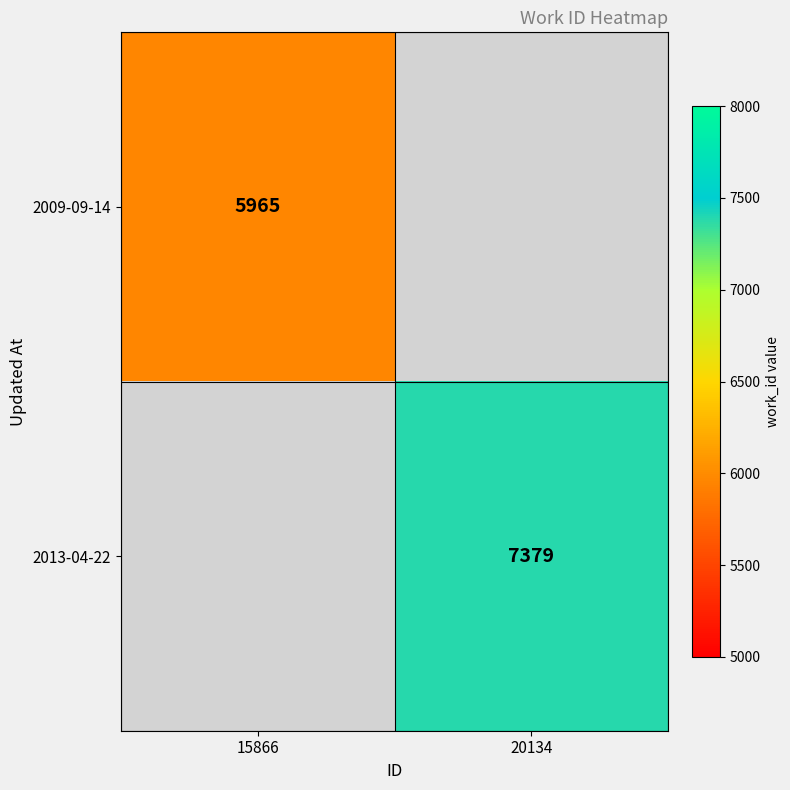

Between 15866 and 20134, which is larger?

20134